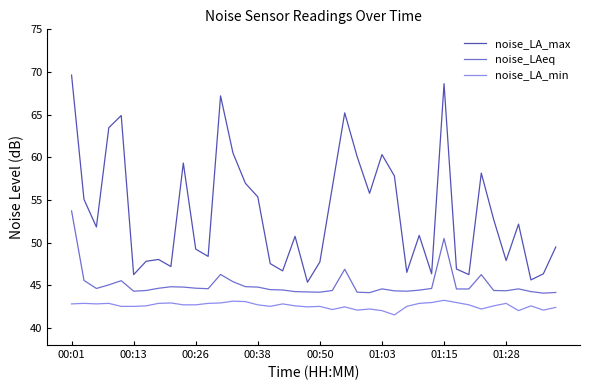

Is this an area chart (filled region under the line)?

No